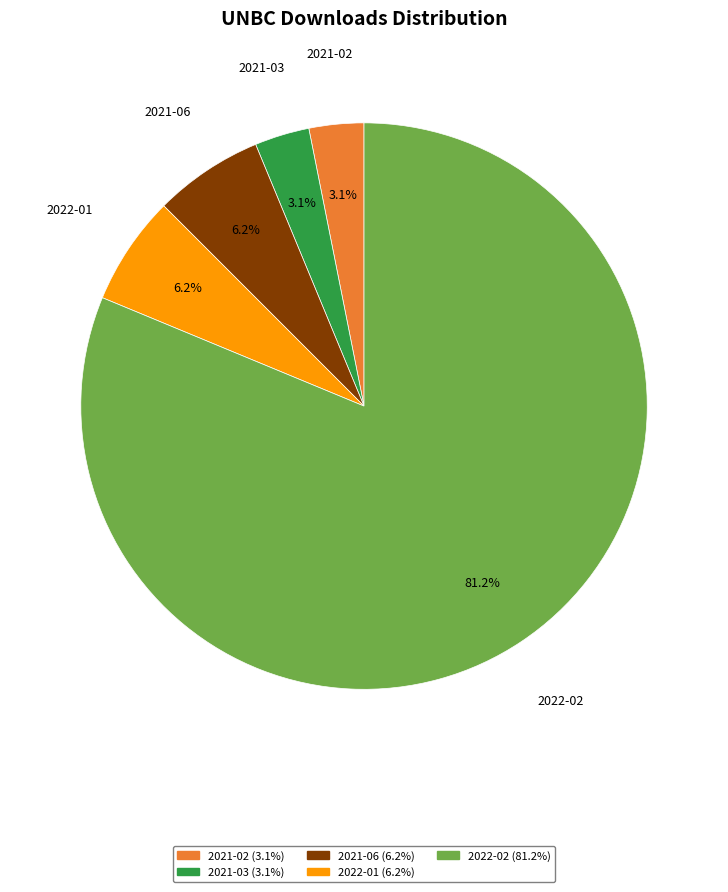

Which slice is the largest?

2022-02